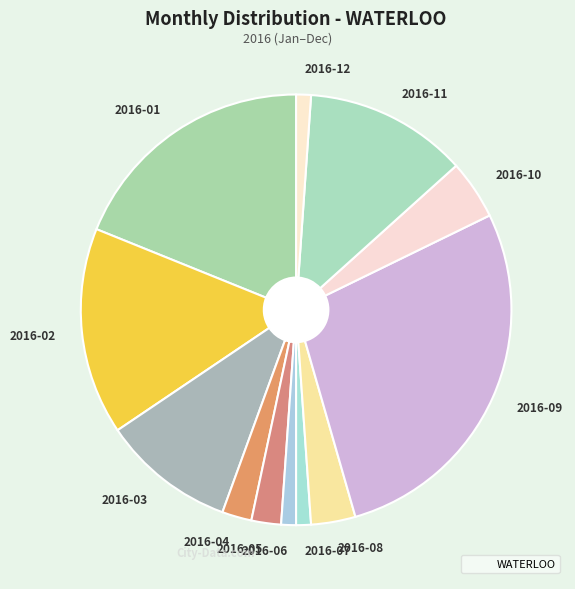

Which category has the biggest portion of the pie?

2016-09